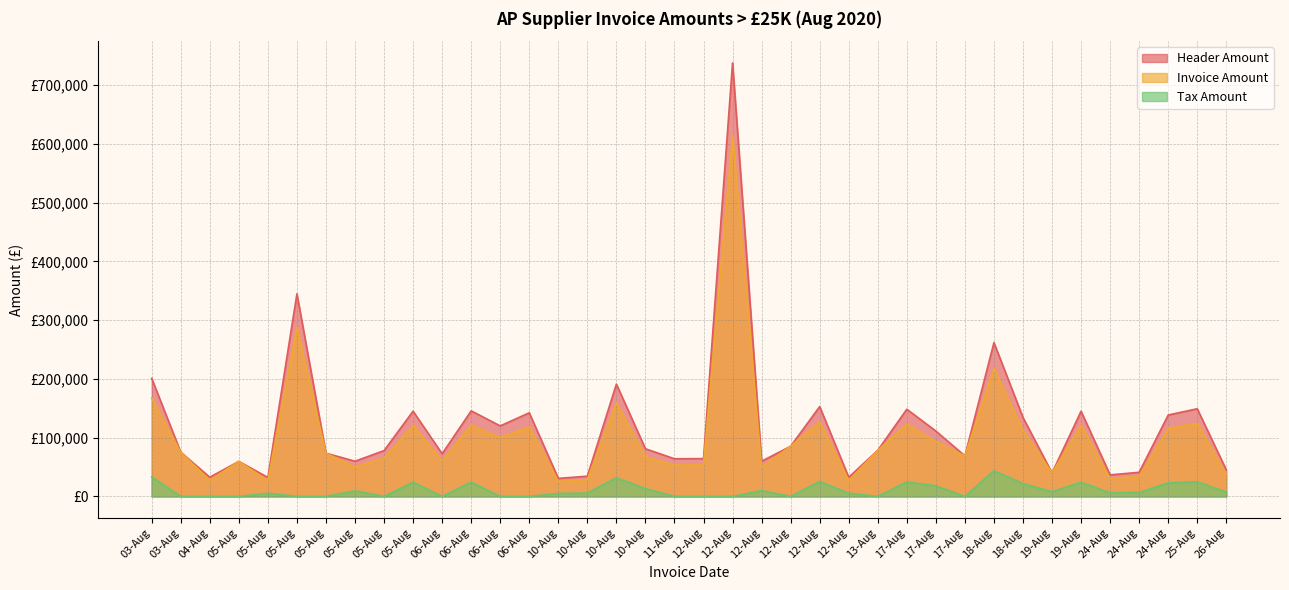

At which category does the chart reach its peak across all series?

12-Aug